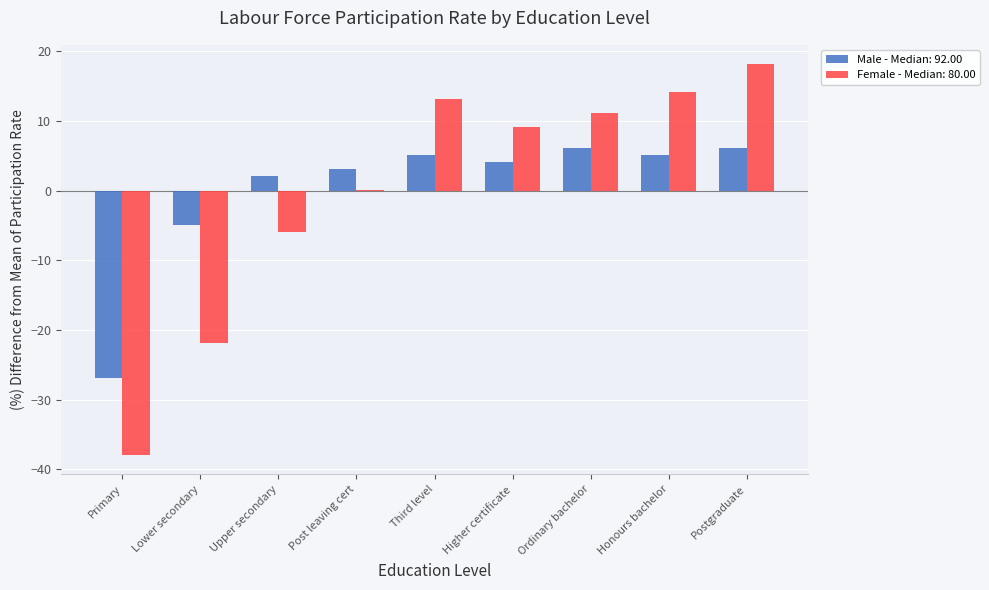

Is it true that Male - Median: 92.00 equals -26.9 at Primary?

True